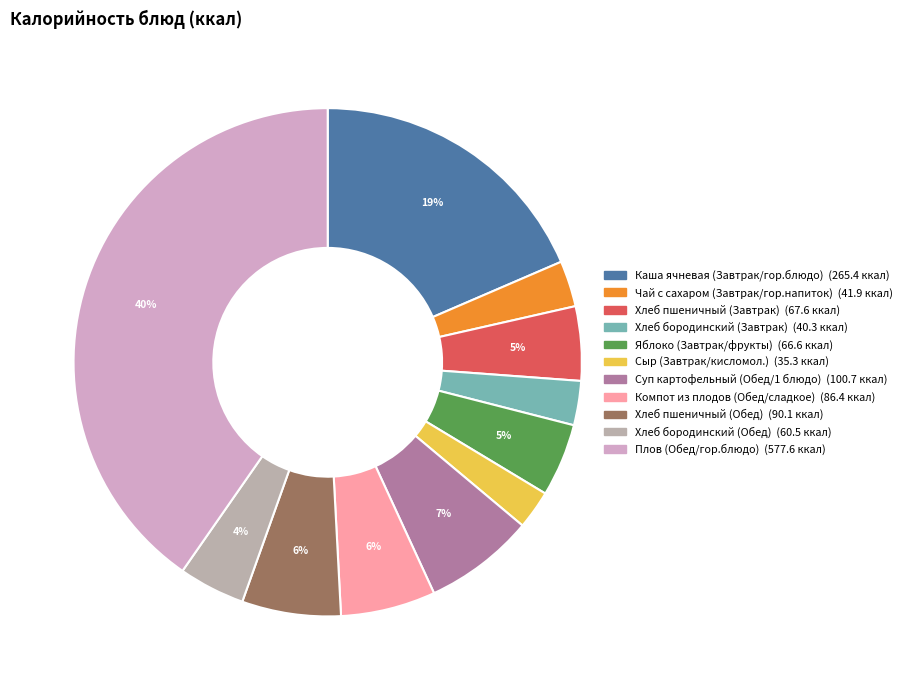

Rank the categories by value from lowest to highest.

Сыр (Завтрак/кисломол.), Хлеб бородинский (Завтрак), Чай с сахаром (Завтрак/гор.напиток), Хлеб бородинский (Обед), Яблоко (Завтрак/фрукты), Хлеб пшеничный (Завтрак), Компот из плодов (Обед/сладкое), Хлеб пшеничный (Обед), Суп картофельный (Обед/1 блюдо), Каша ячневая (Завтрак/гор.блюдо), Плов (Обед/гор.блюдо)